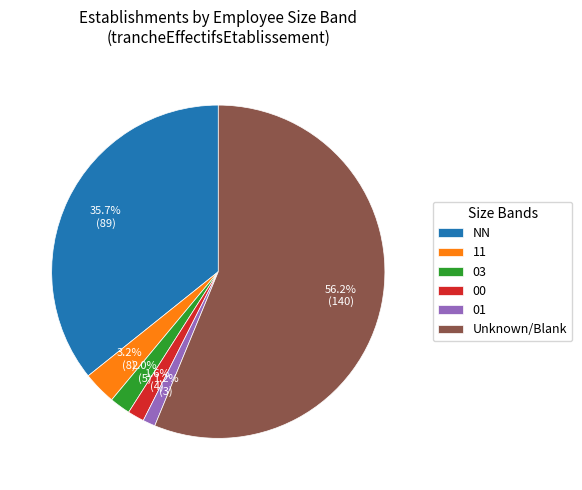

How many segments does this pie chart have?

6